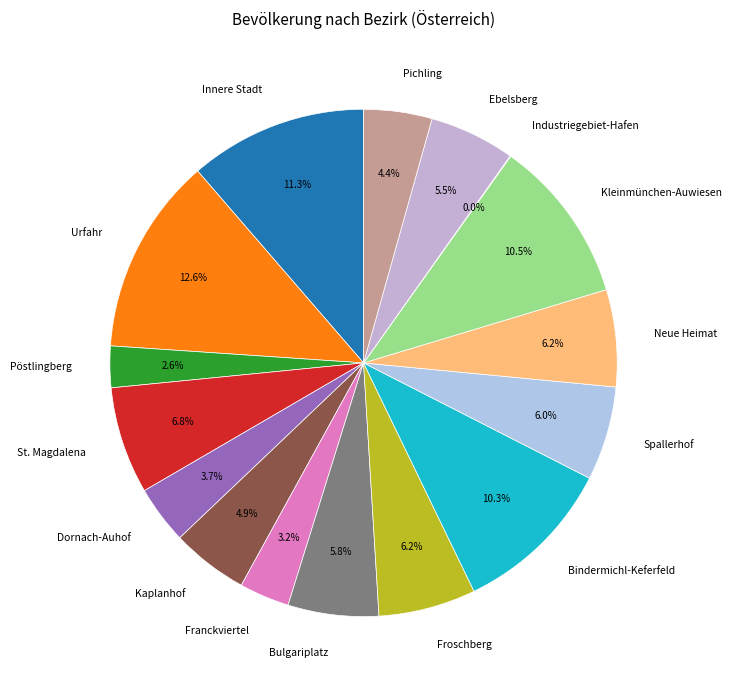

Is it true that Froschberg is 14% of the pie?

False